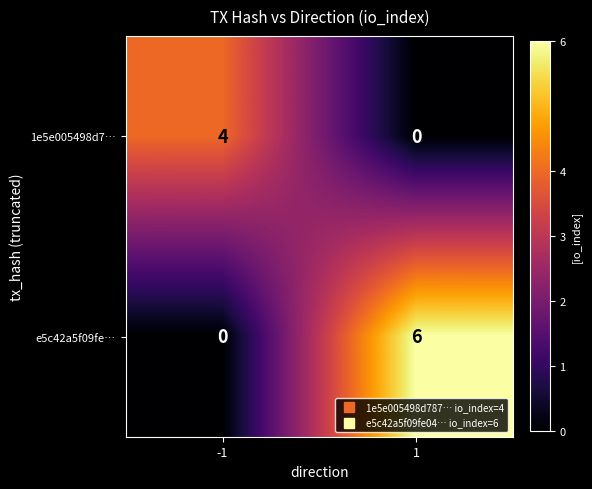

Reading left to right, extract all data points from this chart.

1e5e005498d7…: -1=4	1=0
e5c42a5f09fe…: -1=0	1=6